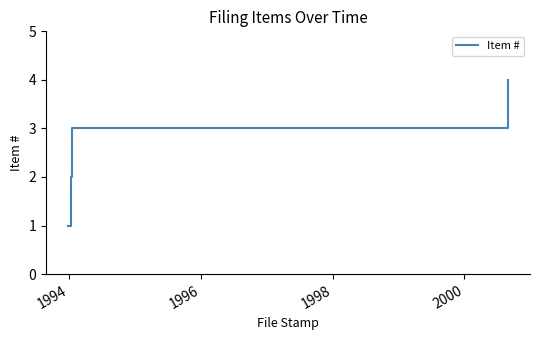

What is the minimum value shown in the chart?

1